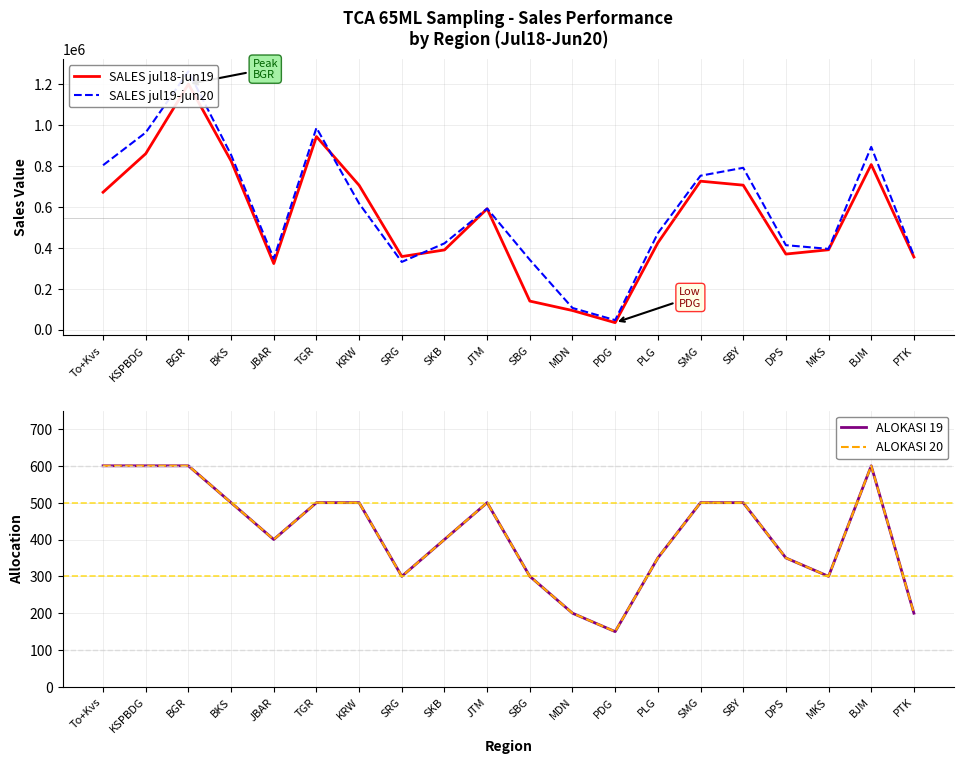

What is the minimum value for ALOKASI 20?

150.0